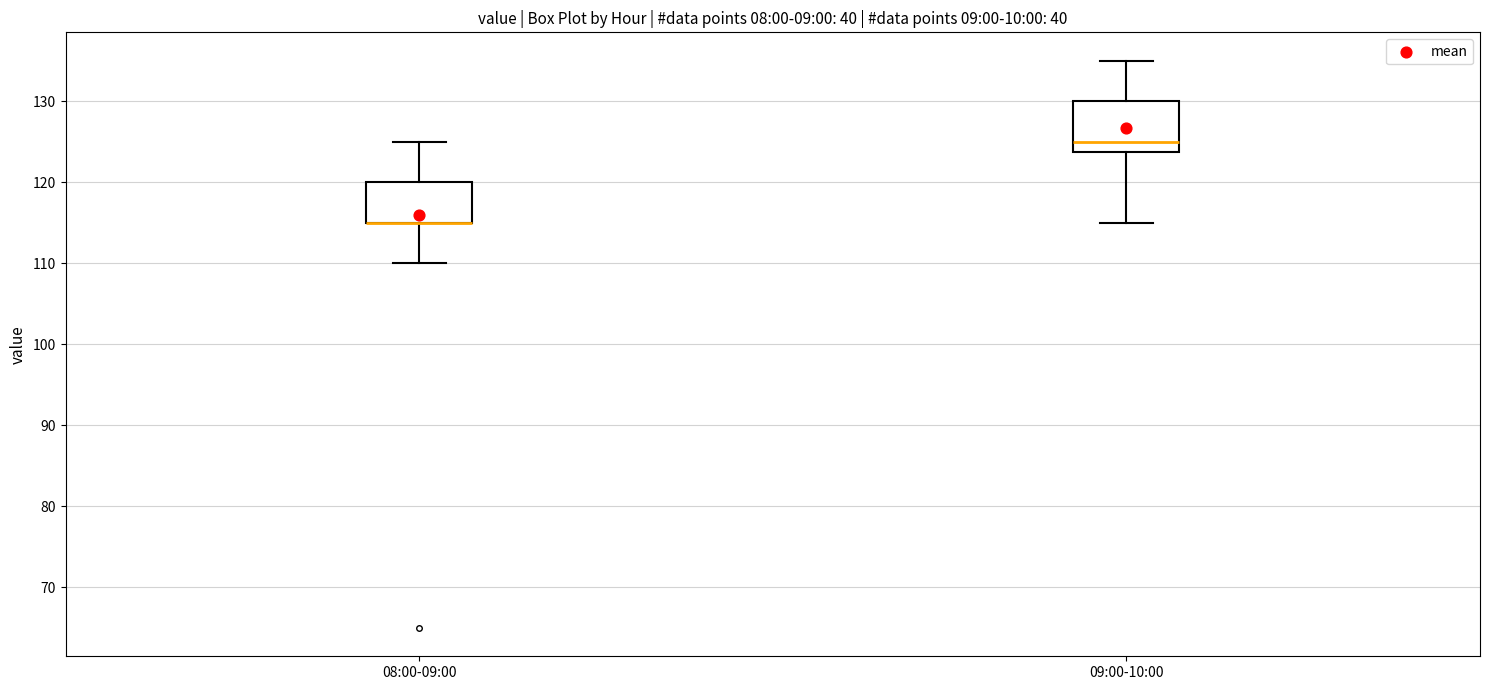

Reading left to right, read every box against the y-axis: the position of its median line, the range the box covers, and the ends of its whiskers. The values are not printed on the chart, so give them approximately, as read against the axis.

08:00-09:00: median 115 (drawn on the box's lower edge), box 115 to 120, whiskers 110 to 125
09:00-10:00: median 125, box 124 to 130, whiskers 115 to 135